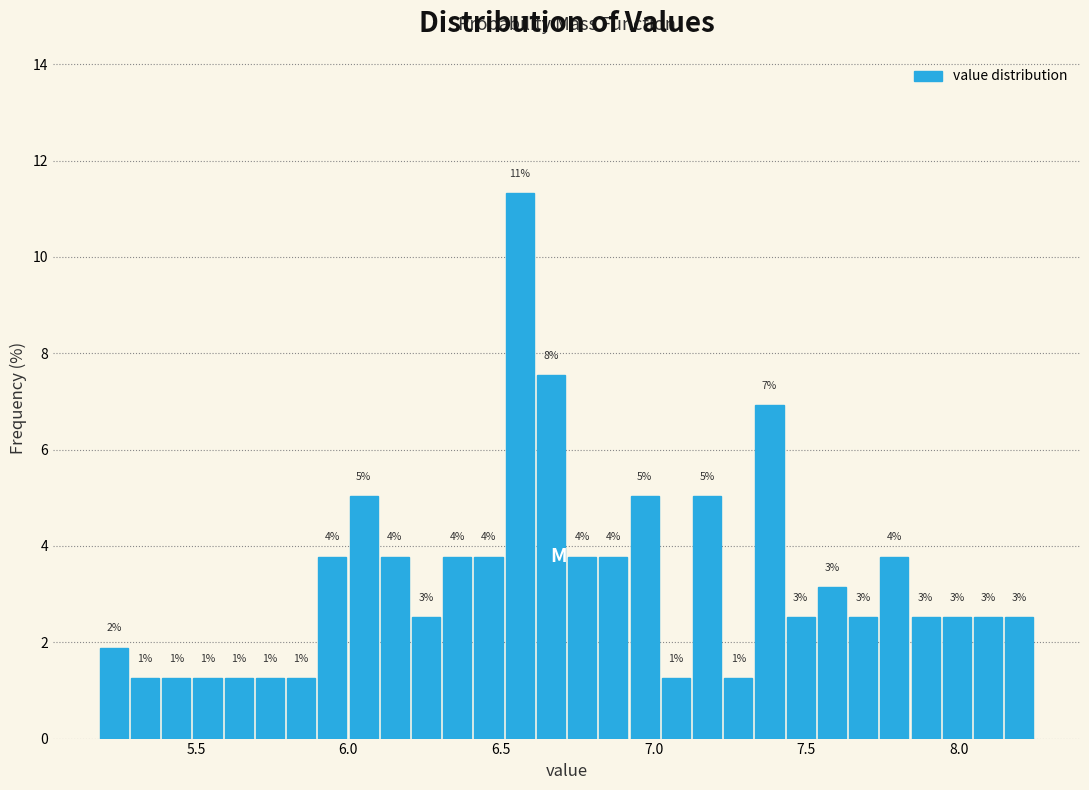

Read against the x-axis, roughly where is the centre of the tallest bar?

6.55